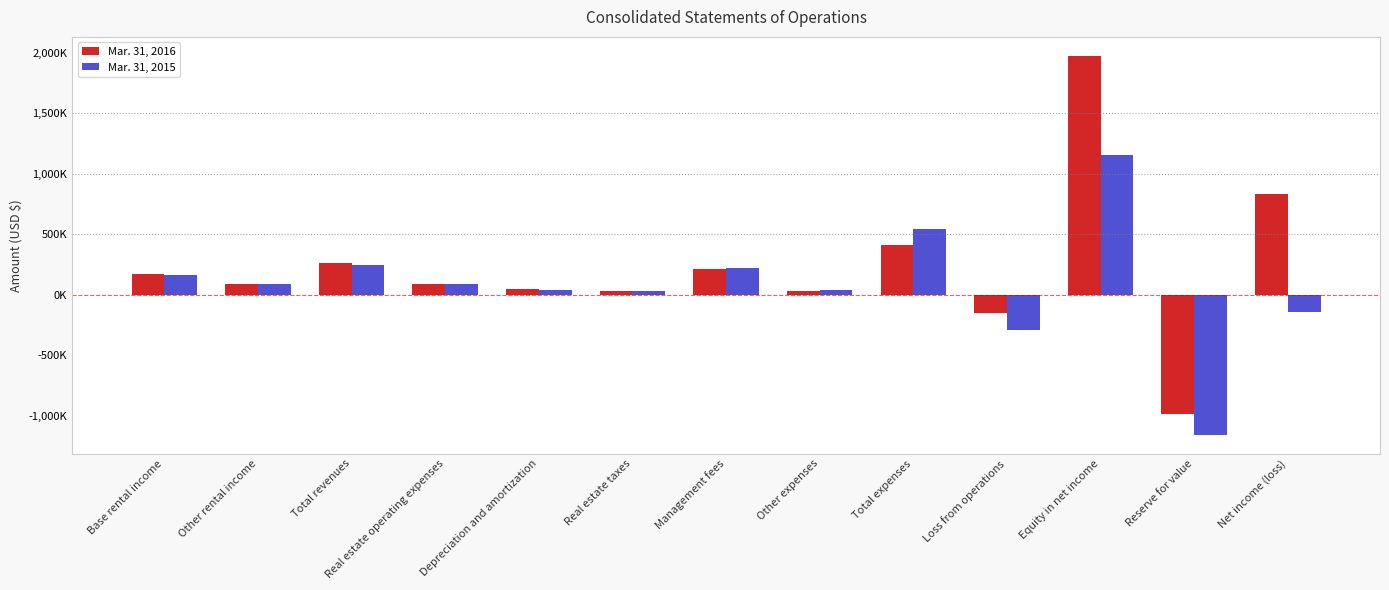

Which series has the largest total across all categories?

Mar. 31, 2016